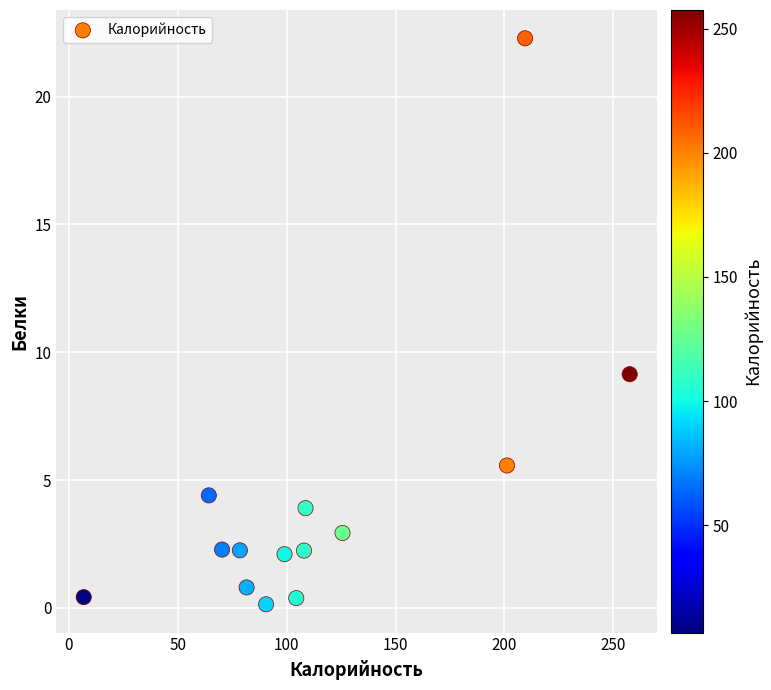

What Y value in the scatter plot is closest to 11?

9.1